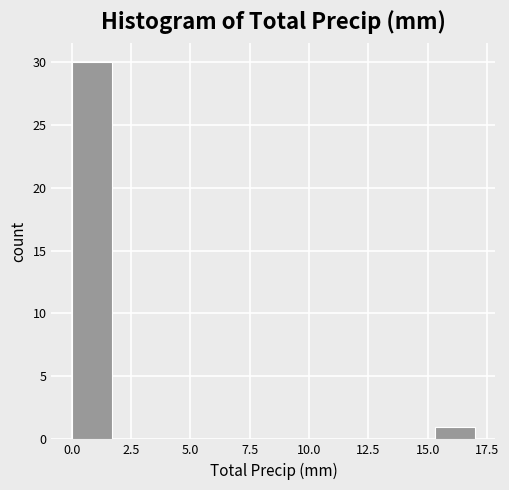

Read against the x-axis, roughly where is the centre of the tallest bar?

1.0